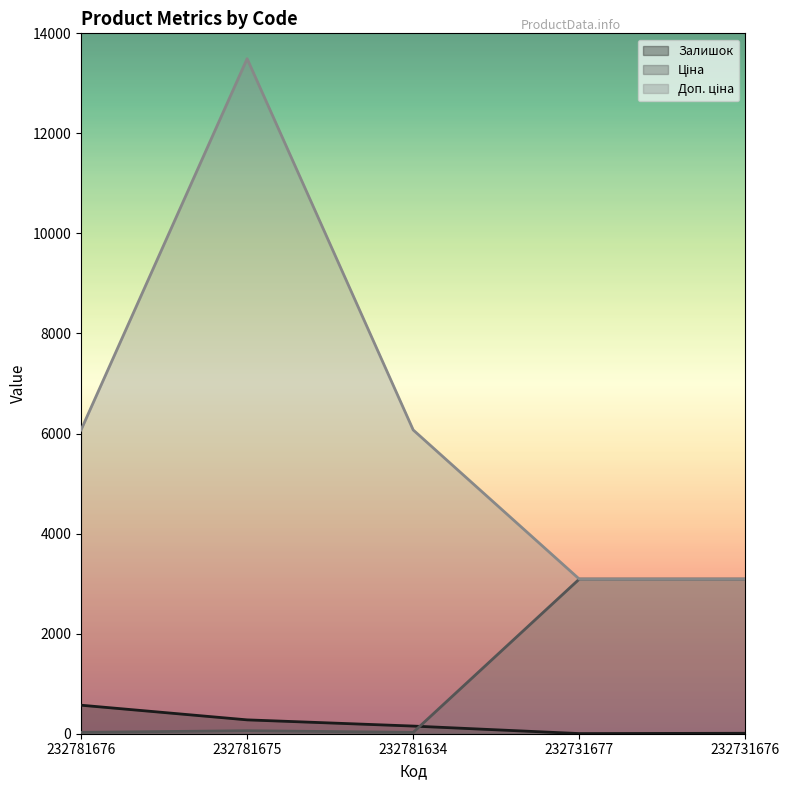

Where is Залишок nearest to the value 286?

232781675